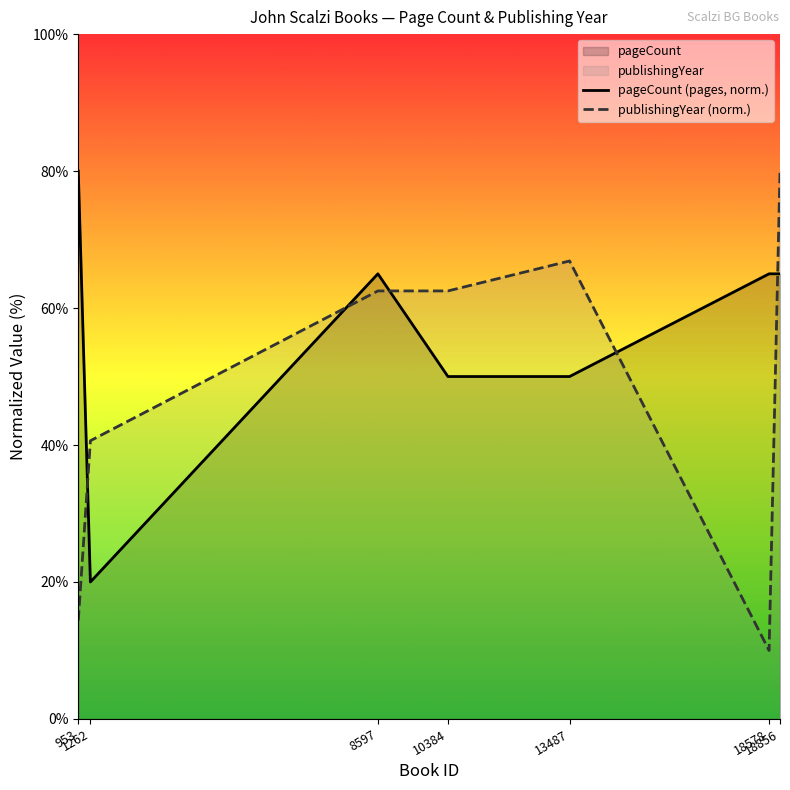

At 10384, list the series in order from smallest to largest.

pageCount (pages, norm.), publishingYear (norm.)